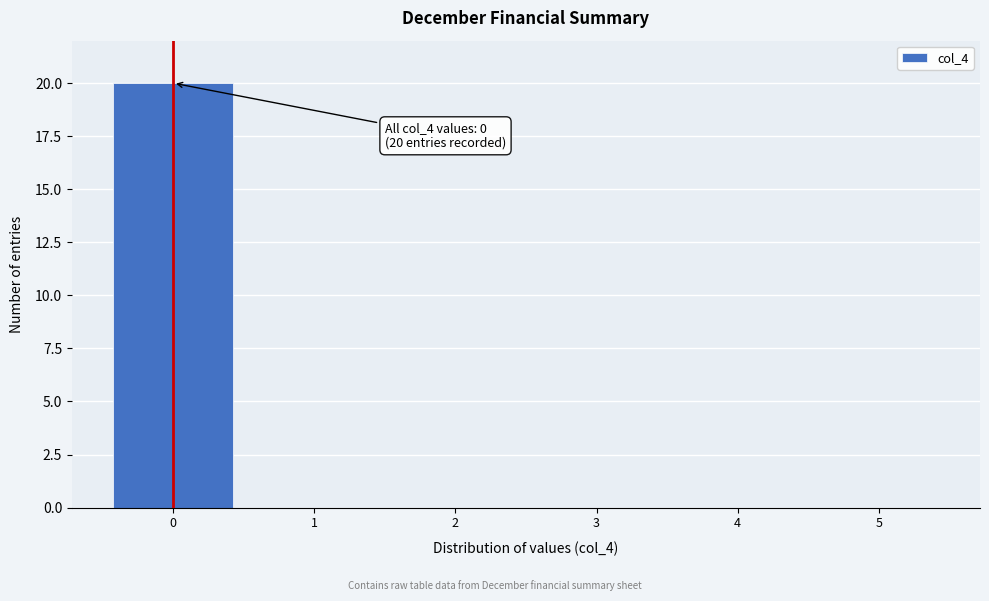

Over which range of the x-axis is the bar tallest?

-0.5 to 0.5